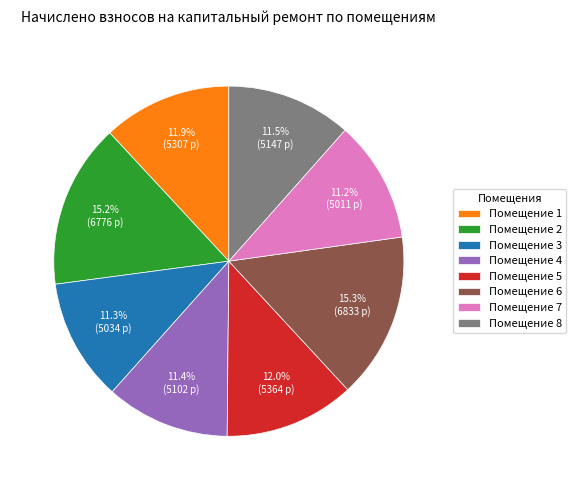

Which has a higher value, Помещение 5 or Помещение 2?

Помещение 2